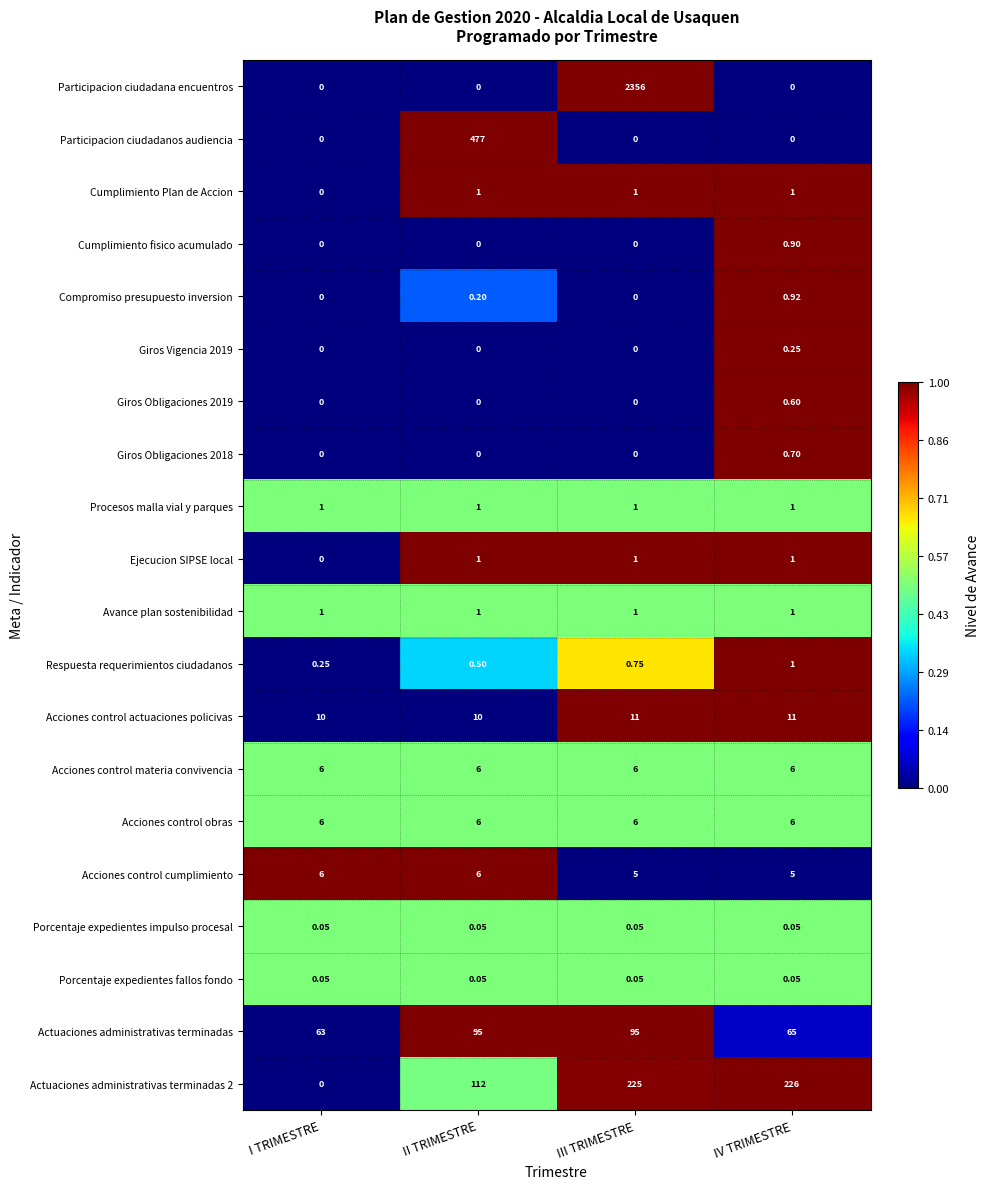

Which series has the largest total across all categories?

Participacion ciudadana encuentros